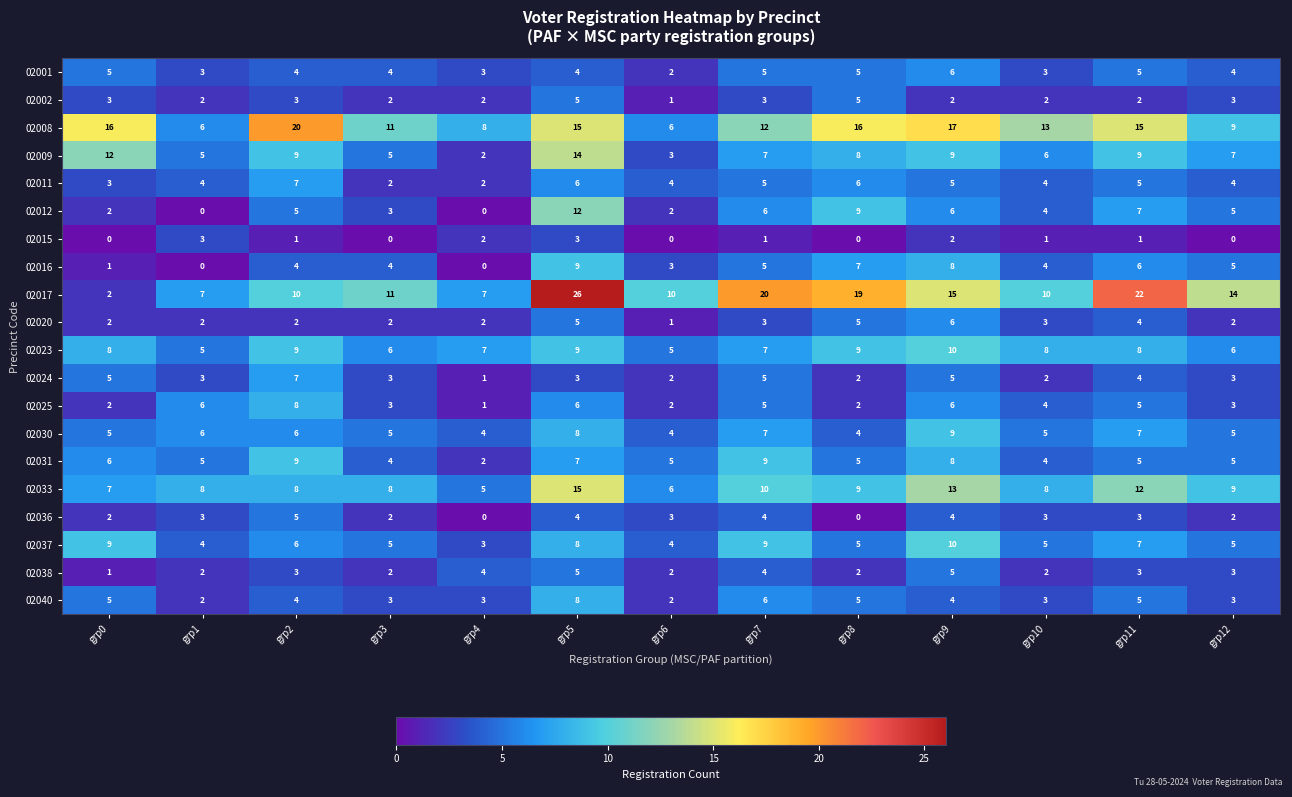

What is the sum of all 02012 values?

61